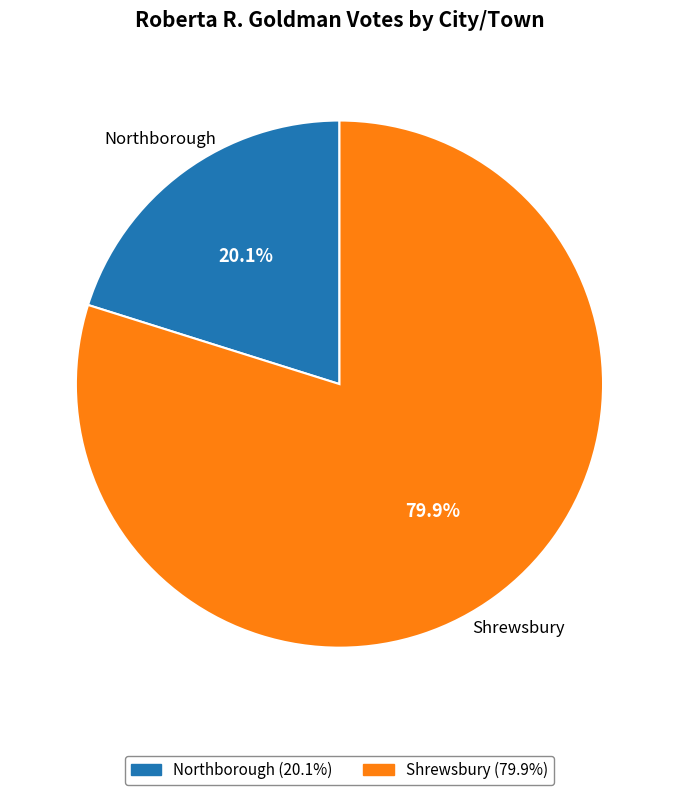

What is the smallest slice in the pie chart?

Northborough